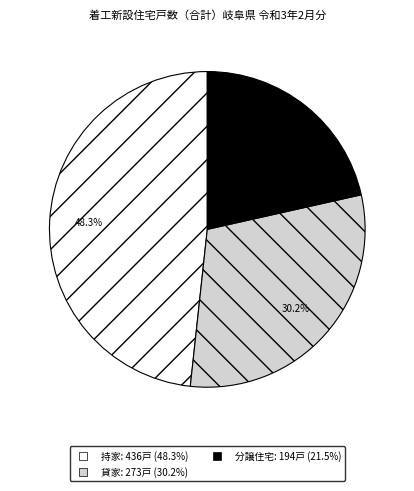

Is there a majority slice in this chart?

No